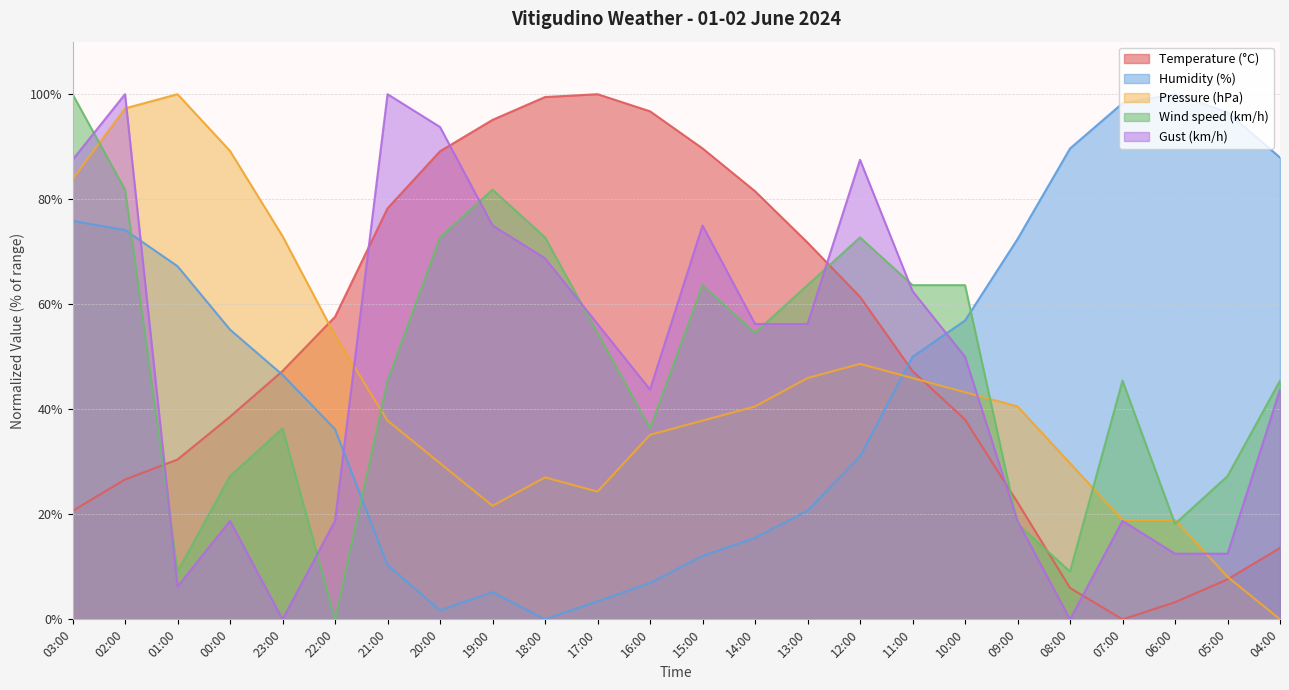

At which label does Gust (km/h) reach its peak?

02:00